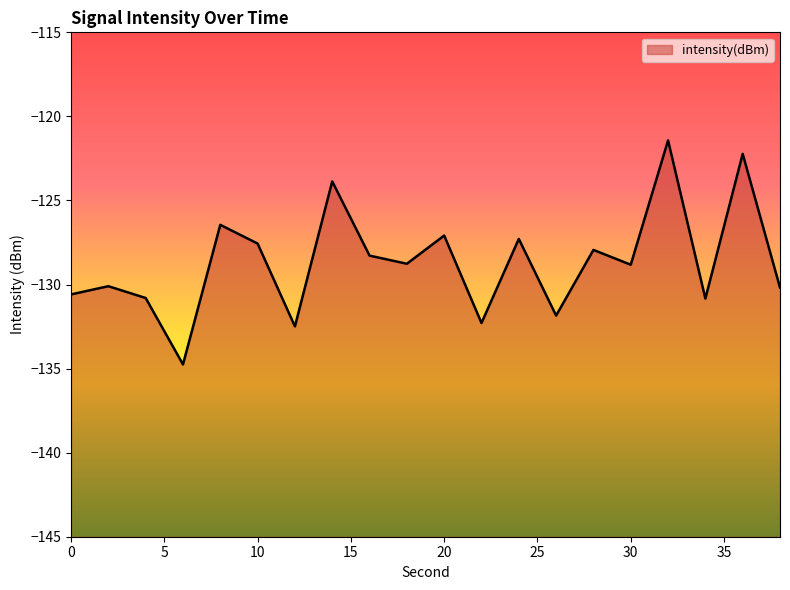

List the labels in order of value, smallest first.

6, 12, 22, 26, 34, 4, 0, 38, 2, 30, 18, 16, 28, 10, 24, 20, 8, 14, 36, 32